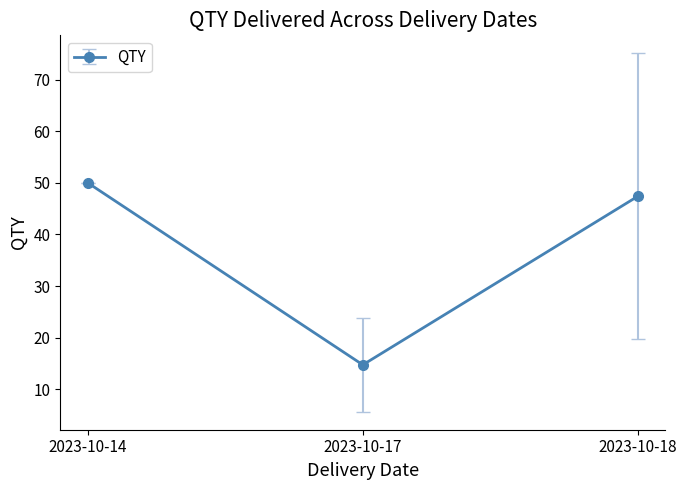

Between 2023-10-17 and 2023-10-18, which is larger?

2023-10-18